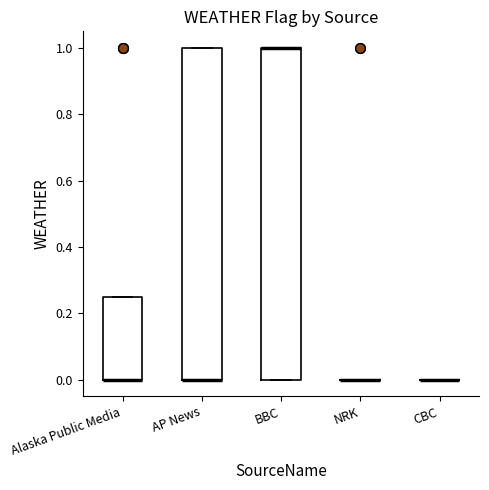

Reading left to right, transcribe this box plot: for each box, give where its median line is, the range the box spans, and where its two whiskers end, as read against the y-axis. The values are not printed on the chart, so give them approximately, as read against the axis.

Alaska Public Media: median 0.00 (drawn on the box's lower edge), box 0.00 to 0.26, whiskers 0.00 to 0.26
AP News: median 0.00 (drawn on the box's lower edge), box 0.00 to 1.00, whiskers 0.00 to 1.00
BBC: median 1.00 (drawn on the box's upper edge), box 0.00 to 1.00, whiskers 0.00 to 1.00
NRK: box collapsed to a line at 0.00, whiskers 0.00 to 0.00
CBC: box collapsed to a line at 0.00, whiskers 0.00 to 0.00